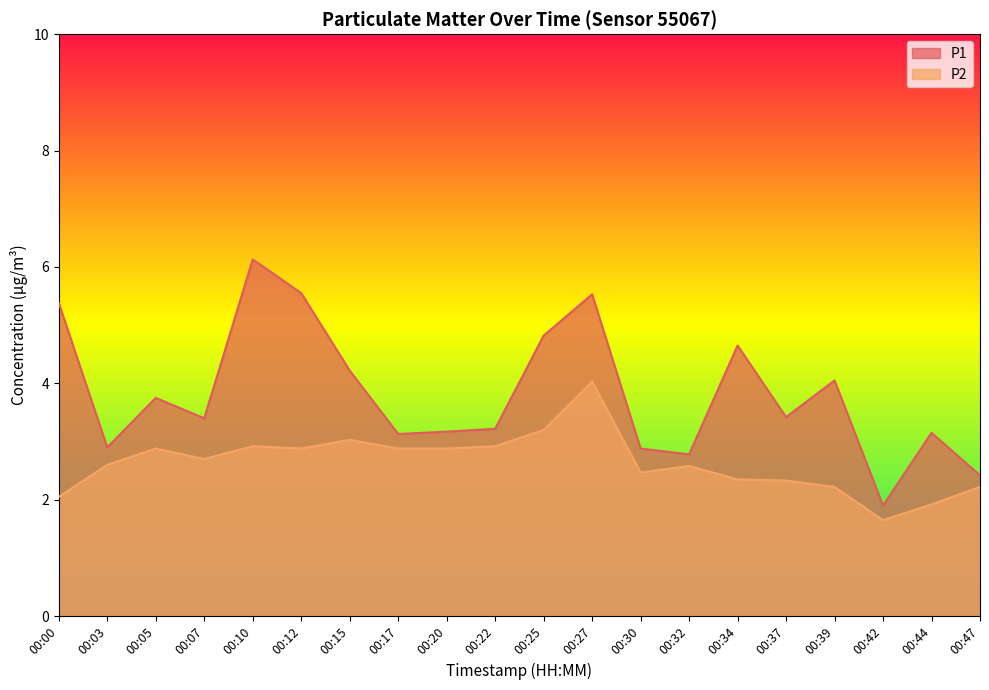

True or false: P2 and P1 intersect in this chart.

False